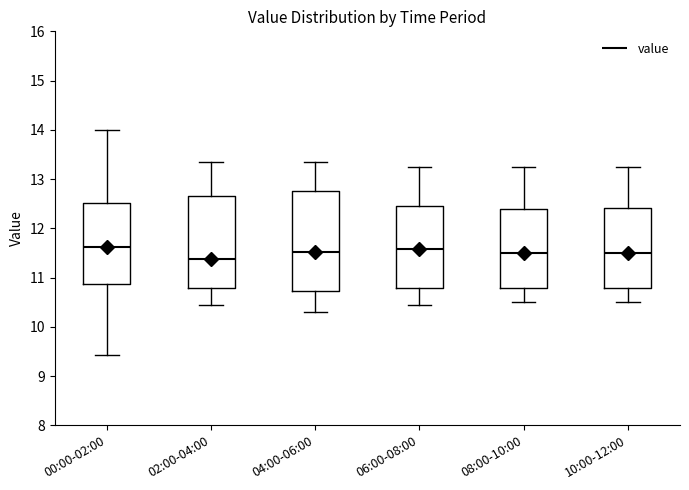

Where does the lower whisker of the box for 04:00-06:00 end on the y-axis? The values are not printed on the chart, so give them approximately, as read against the axis.

10.3